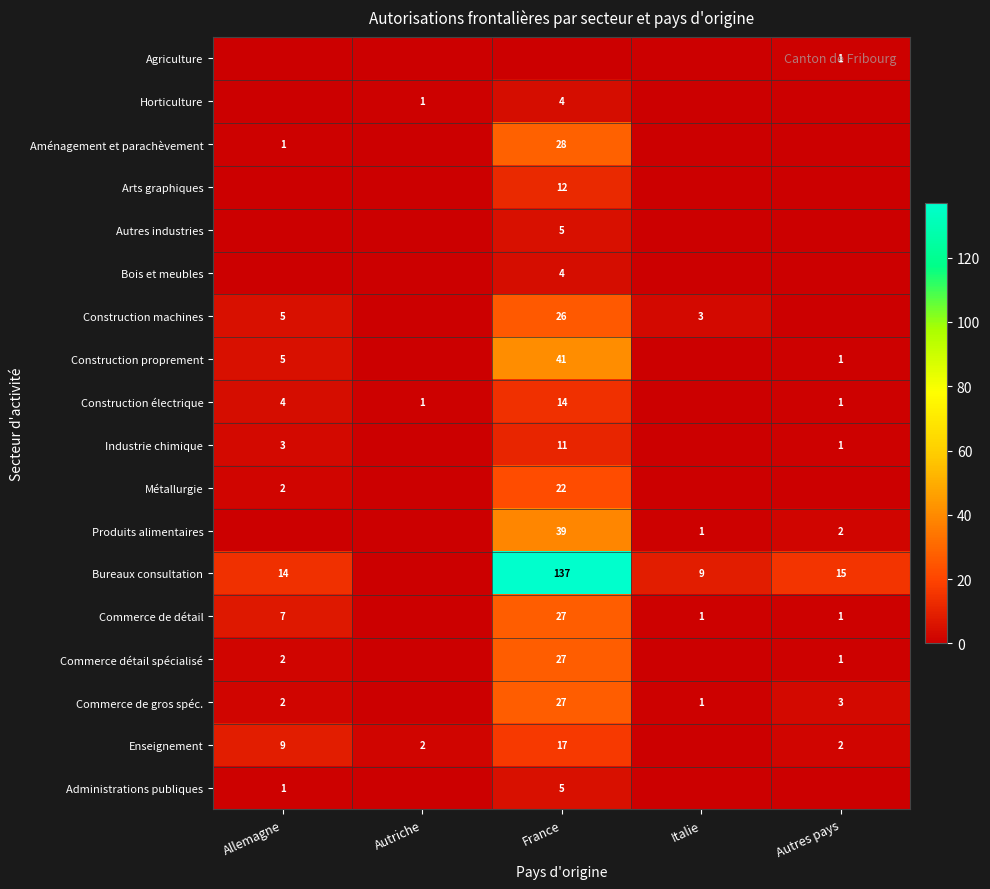

Is it true that Construction électrique equals 14 at France?

True